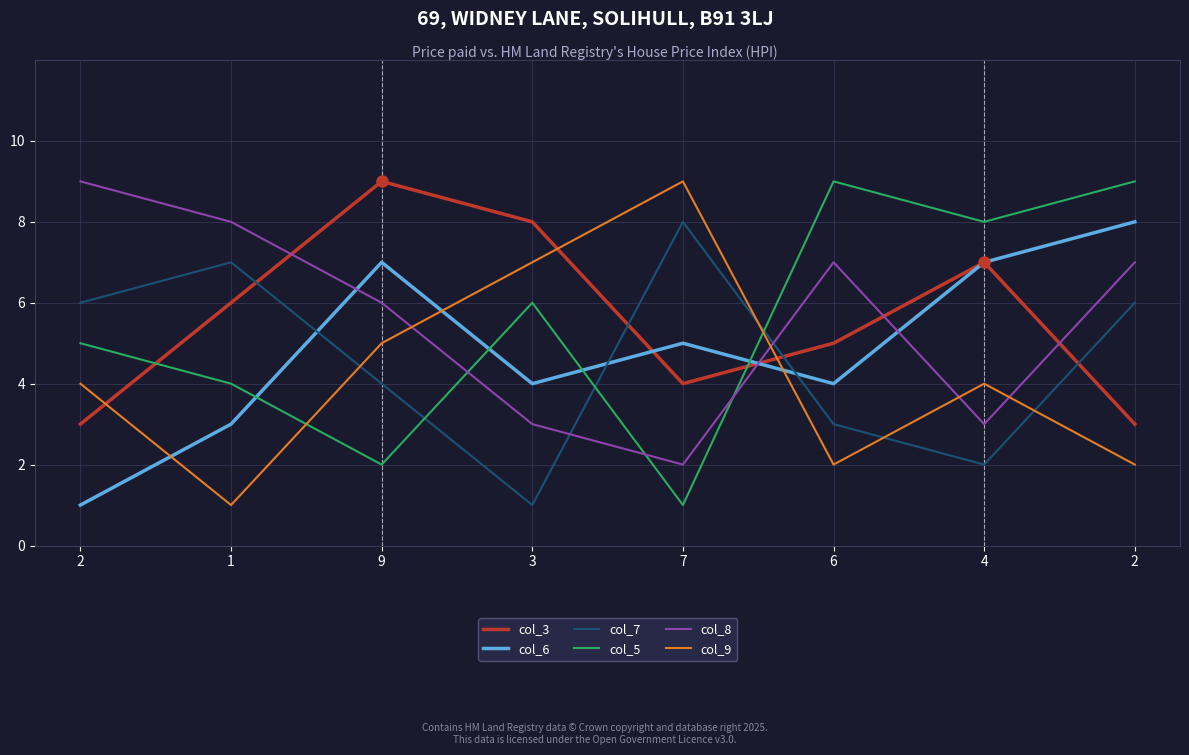

After their last crossing, which series has the higher values: col_8 or col_9?

col_8